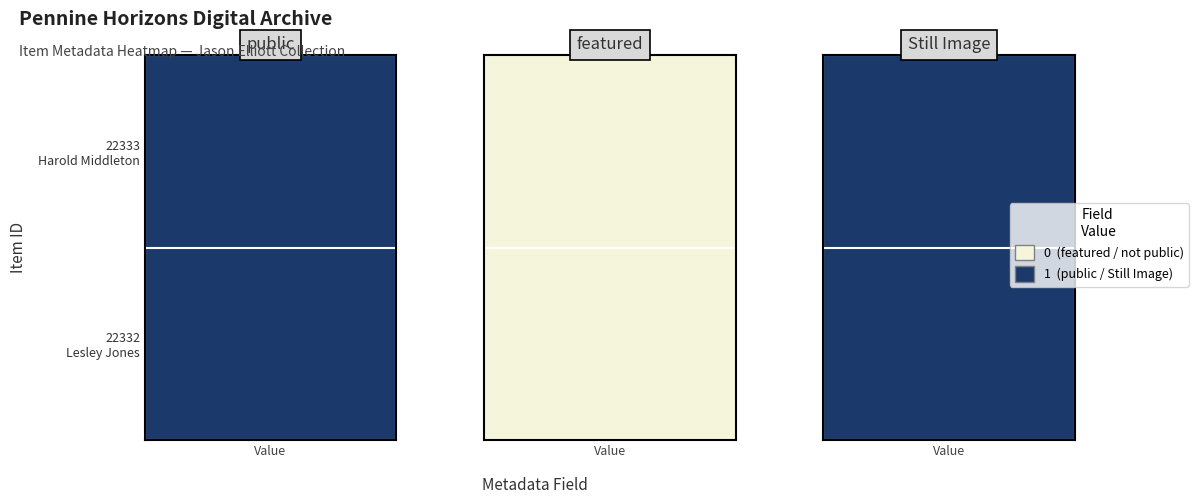

Rank the series at 1 from highest to lowest value.

Still Image, public, featured